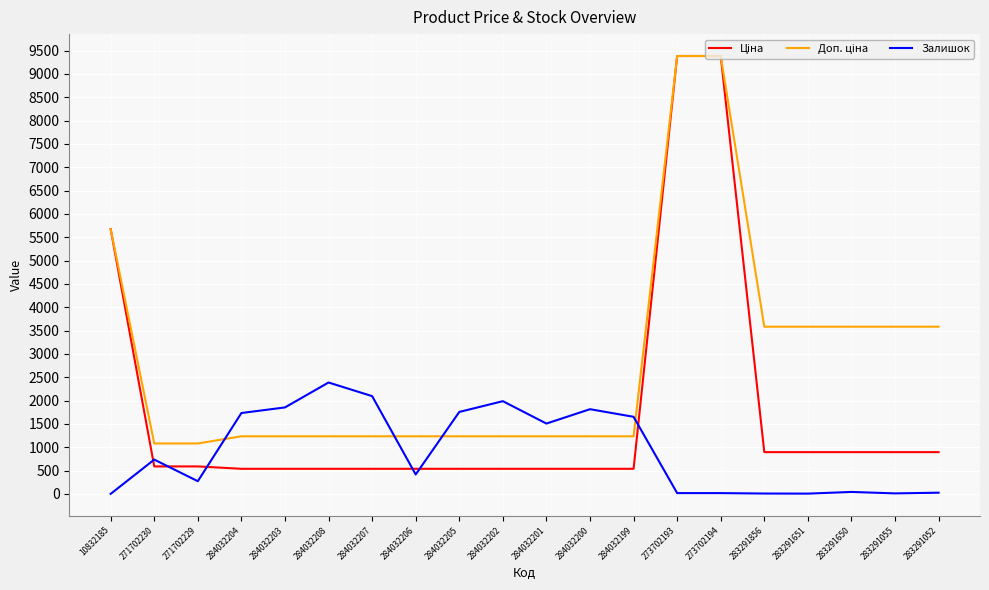

What is the total value across all series at 284032200?

3590.4